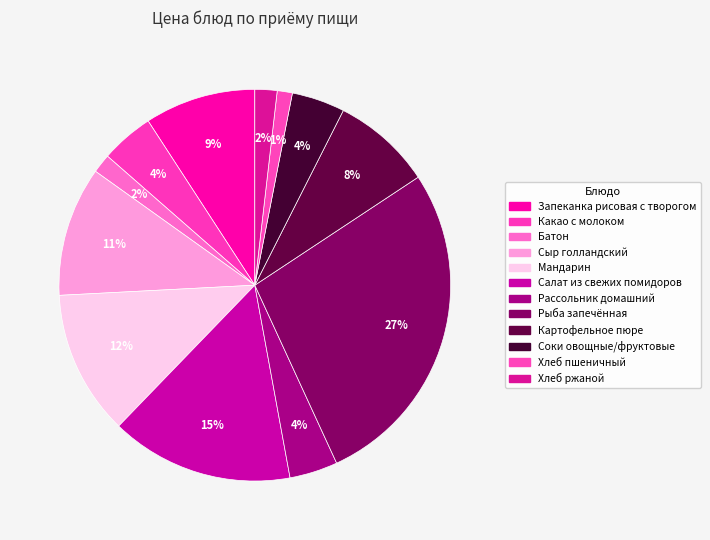

Does any single category account for the majority?

No